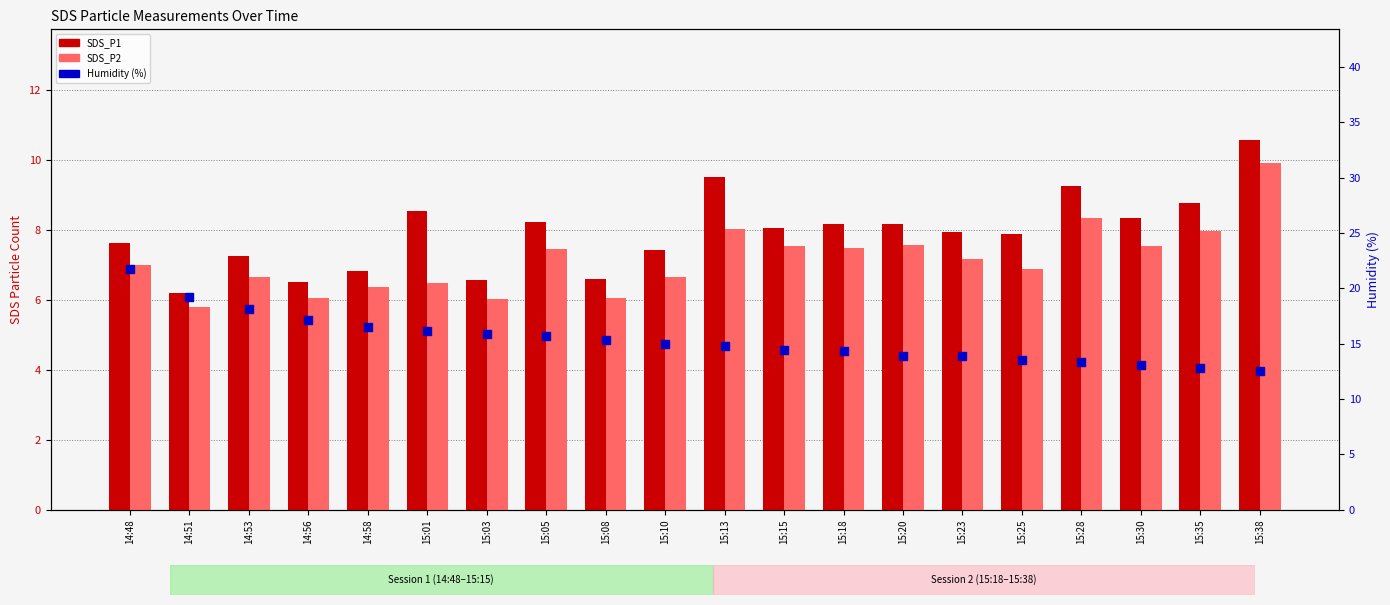

What are all the series names shown in the legend?

SDS_P1, SDS_P2, Humidity (%)